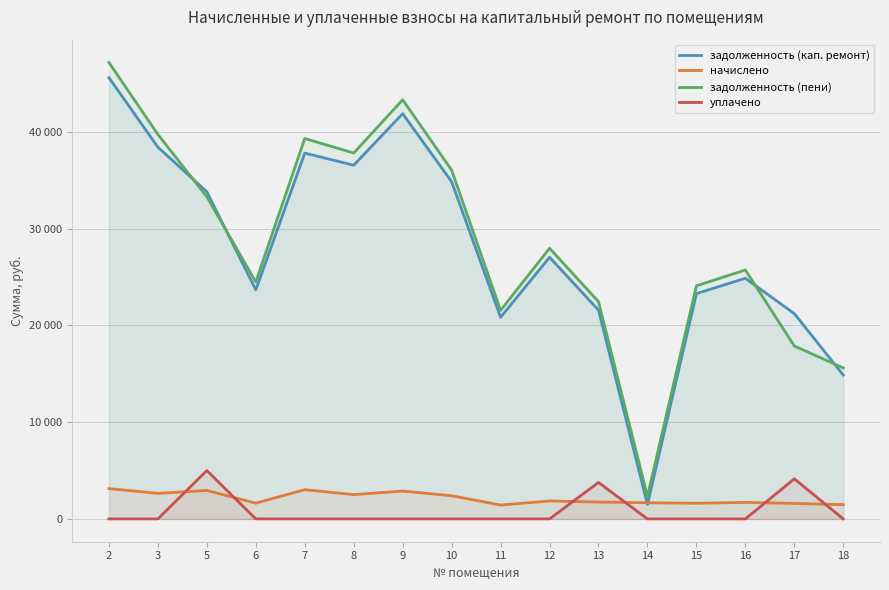

Reading left to right, transcribe all the data shown in this chart.

задолженность (кап. ремонт): 45606.5	38419.0	33814.1	23672.0	37806.3	36557.7	41883.5	34851.3	20838.3	27043.3	21578.8	1496.7	23285.2	24871.5	21215.8	14867.2
начислено: 3132.8	2639.2	2941.1	1626.1	3019.2	2511.2	2877.1	2394.1	1431.5	1857.7	1744.0	1669.4	1612.6	1708.5	1598.4	1470.5
задолженность (пени): 47173.0	39738.6	33284.7	24485.0	39315.9	37813.3	43322.0	36048.3	21554.0	27972.1	22450.8	2331.4	24091.5	25725.8	17872.5	15602.5
уплачено: 0.0	0.0	5000.0	0.0	0.0	0.0	0.0	0.0	0.0	0.0	3767.8	0.0	0.0	0.0	4142.4	0.0